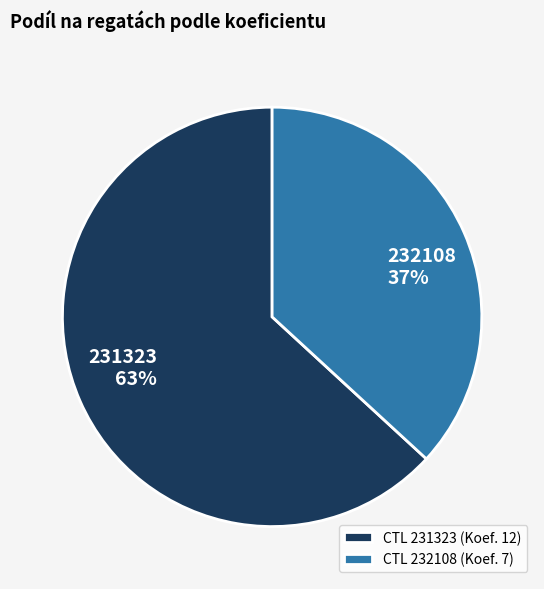

To the nearest percent, what percentage of the pie is CTL 231323 (Koef. 12)?

63%